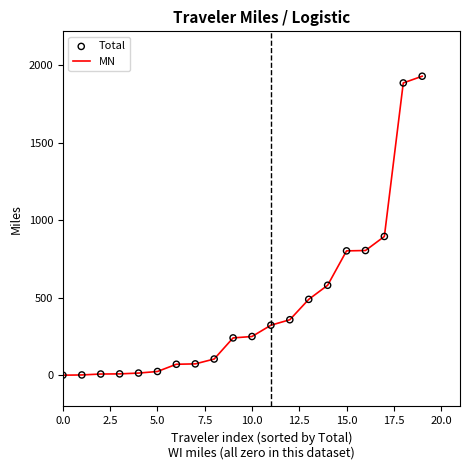

What is the difference between the maximum and minimum values?

1926.0